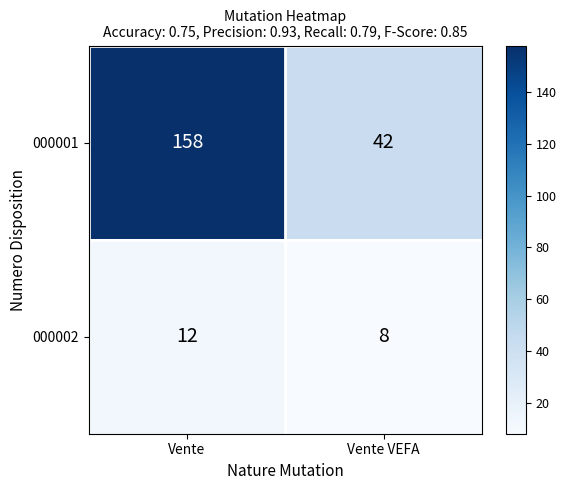

Read the 000002 value at Vente.

12